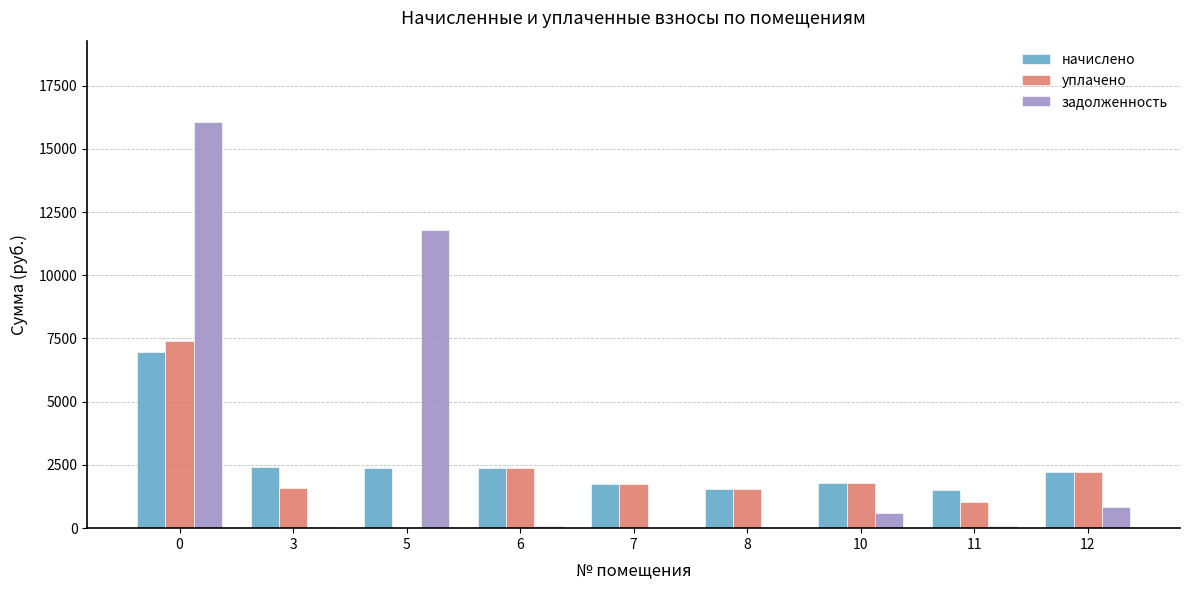

The value of задолженность at 0 is 22079.2. True or false?

False